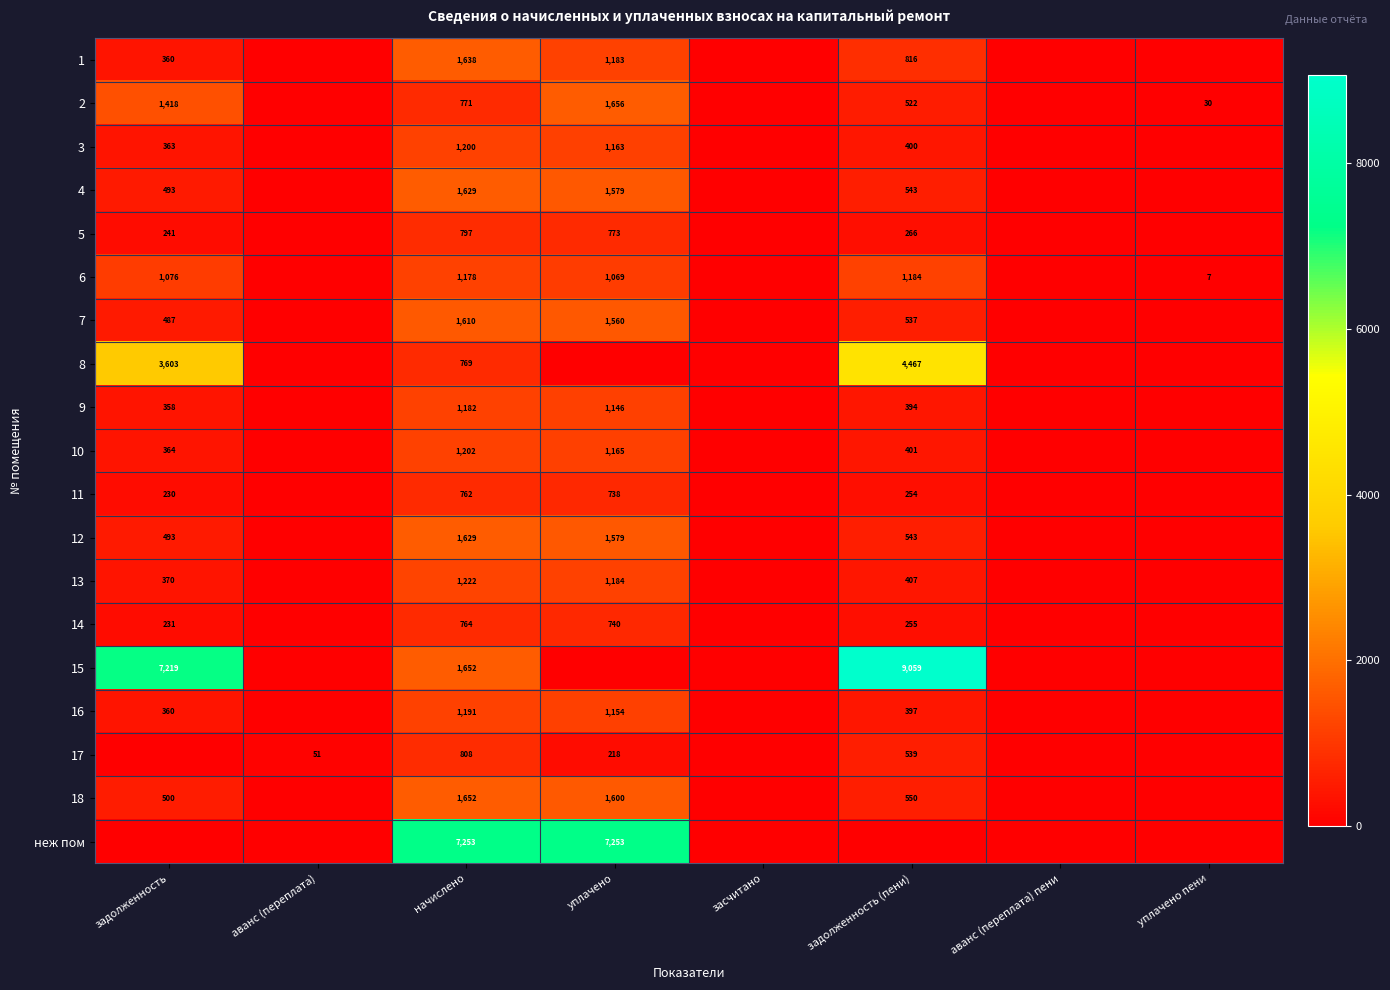

True or false: 14 has a value of 231 at задолженность.

True